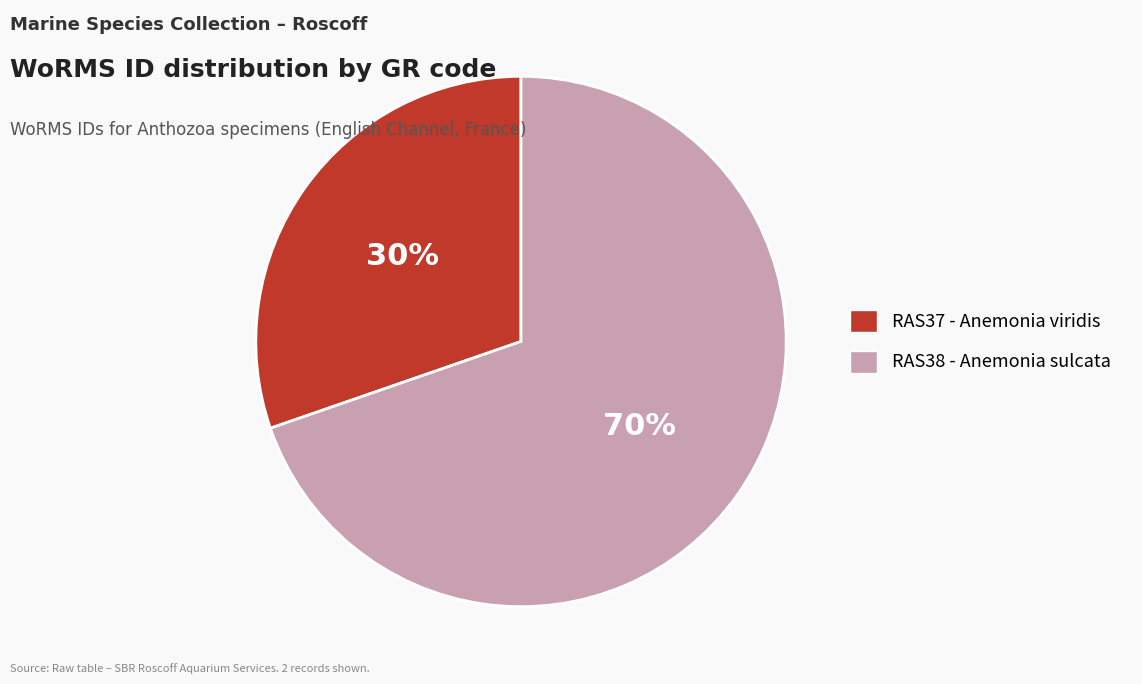

Is the sum of RAS37 - Anemonia viridis and RAS38 - Anemonia sulcata greater than half?

Yes